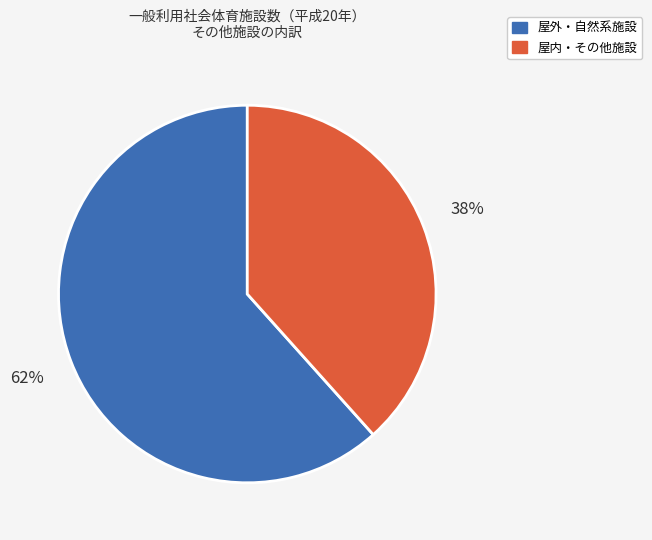

How many segments does this pie chart have?

2